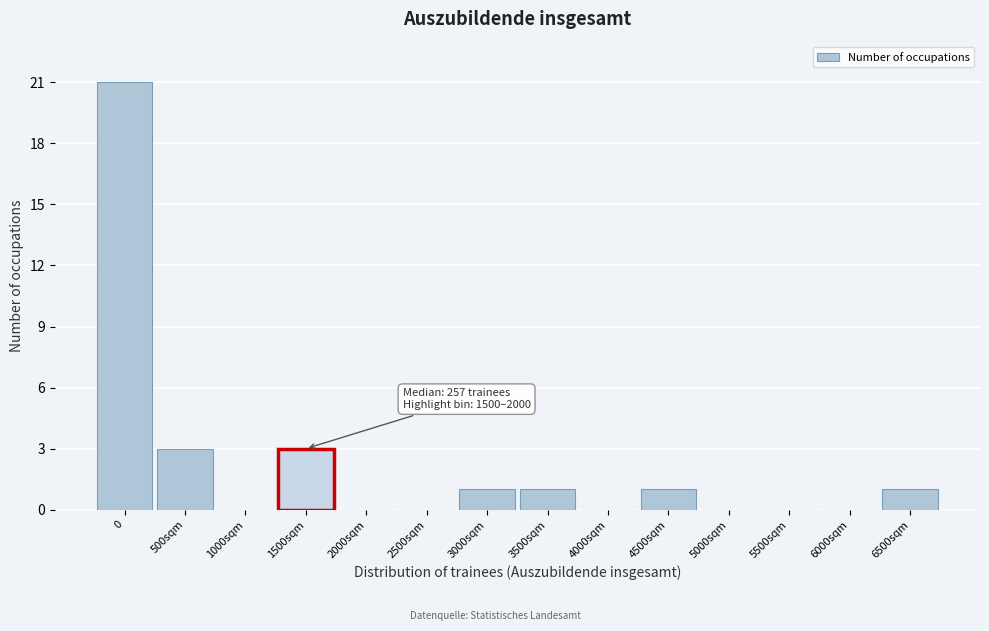

Reading left to right, list all the values displayed in this chart.

0=21	500sqm=3	1000sqm=0	1500sqm=3	2000sqm=0	2500sqm=0	3000sqm=1	3500sqm=1	4000sqm=0	4500sqm=1	5000sqm=0	5500sqm=0	6000sqm=0	6500sqm=1